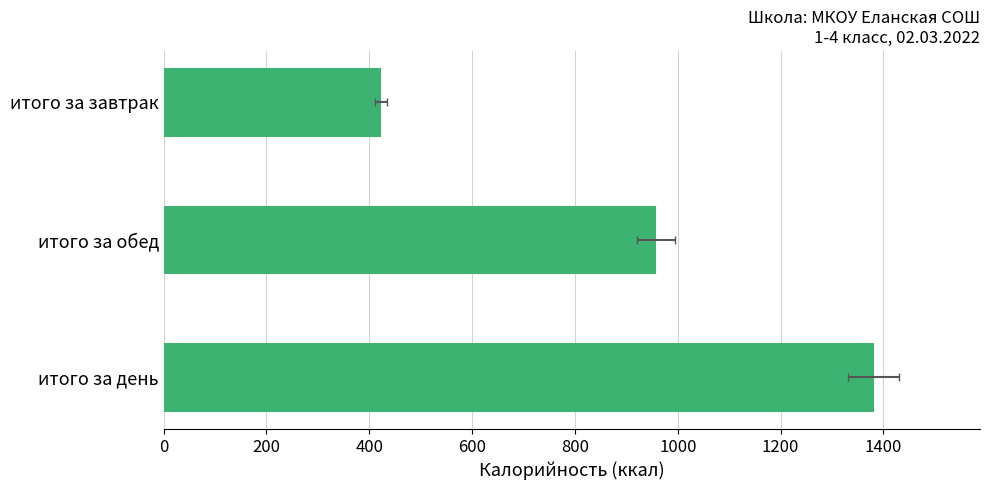

What is the difference between the maximum and minimum values?

957.6